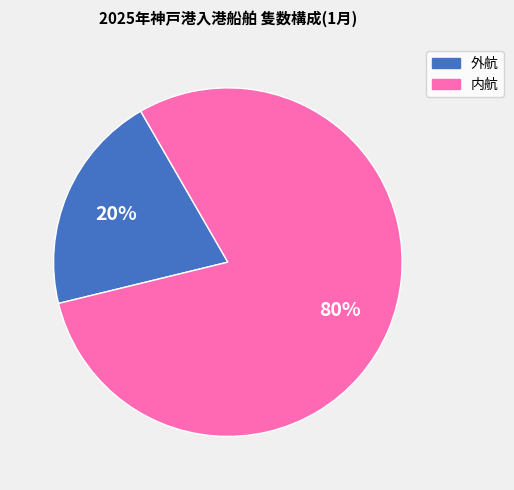

To the nearest percent, what portion does 外航 represent?

20%